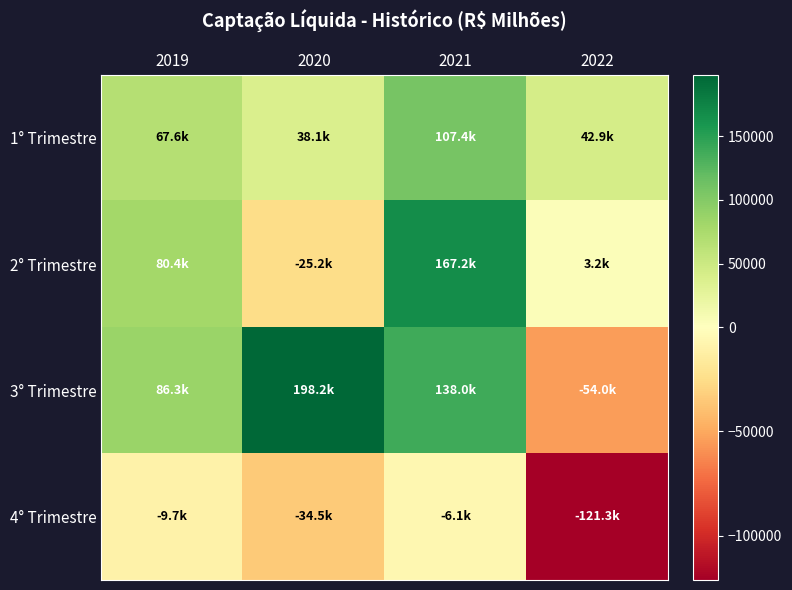

Which series has the largest total across all categories?

3° Trimestre